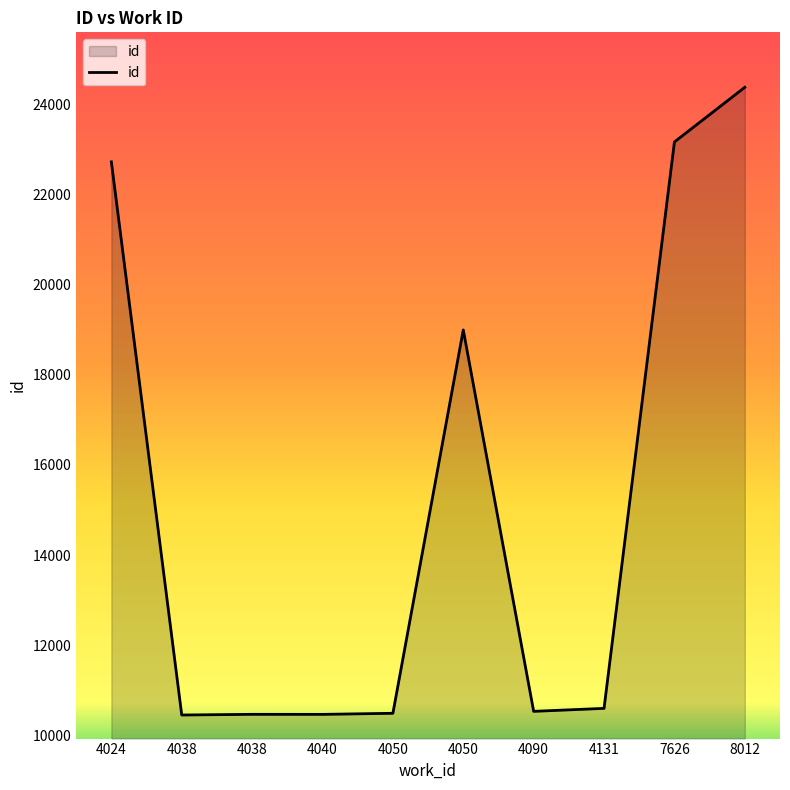

List the labels in order of value, smallest first.

4038, 4040, 4038, 4050, 4090, 4131, 4050, 4024, 7626, 8012